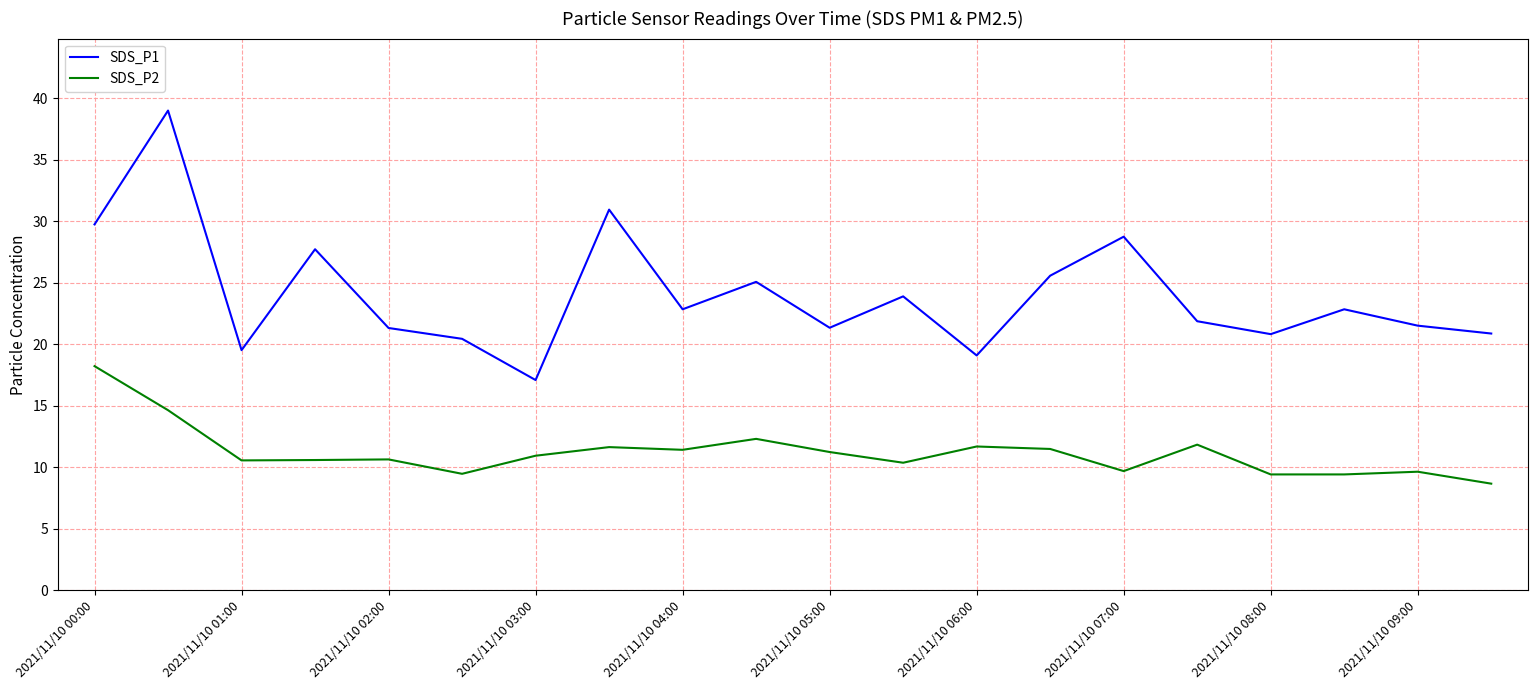

List the series in order of their overall mean, lowest first.

SDS_P2, SDS_P1